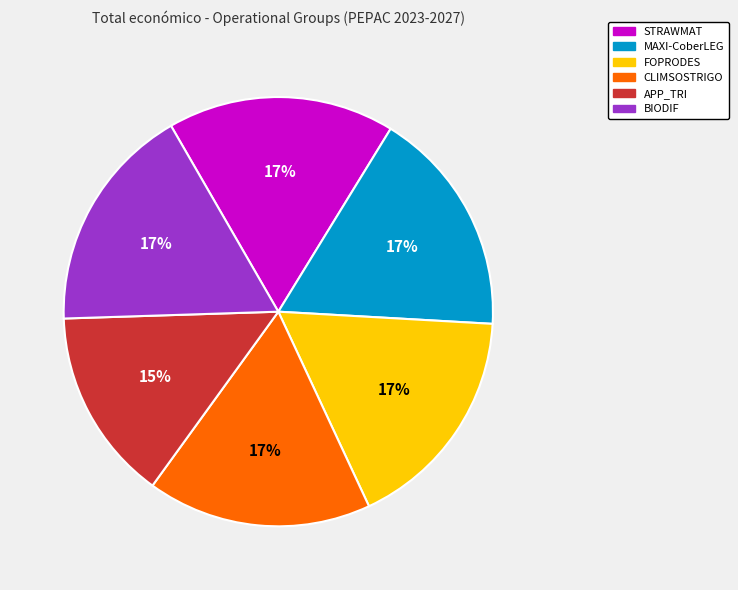

Approximately how many times larger is the value at BIODIF compared to STRAWMAT?

1.0